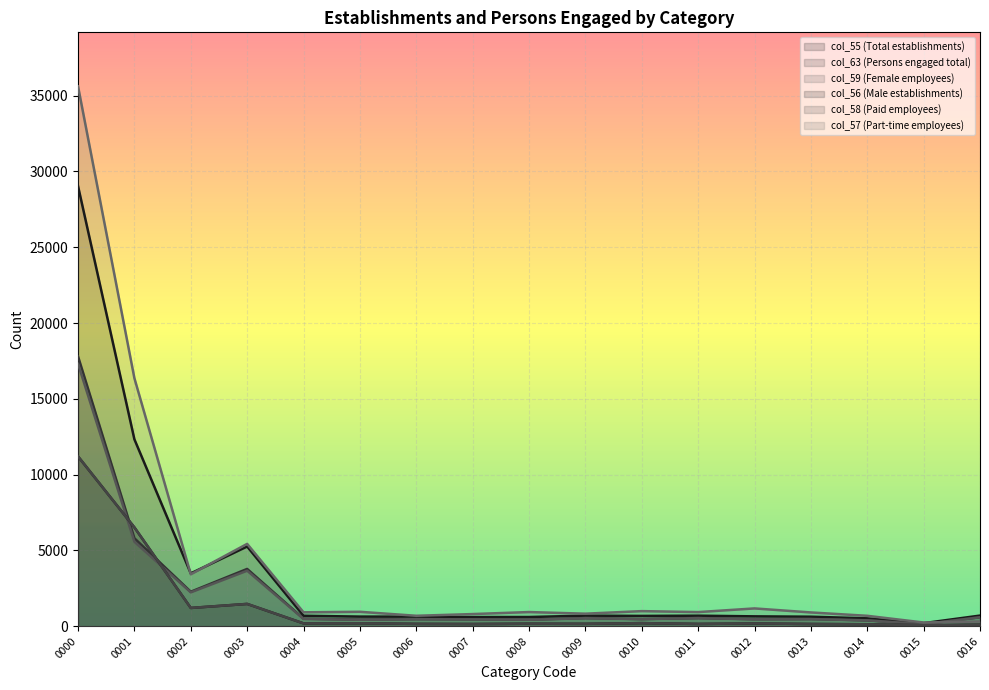

What value does the col_57 (Part-time employees) series have at 0015, to the nearest 100?

200